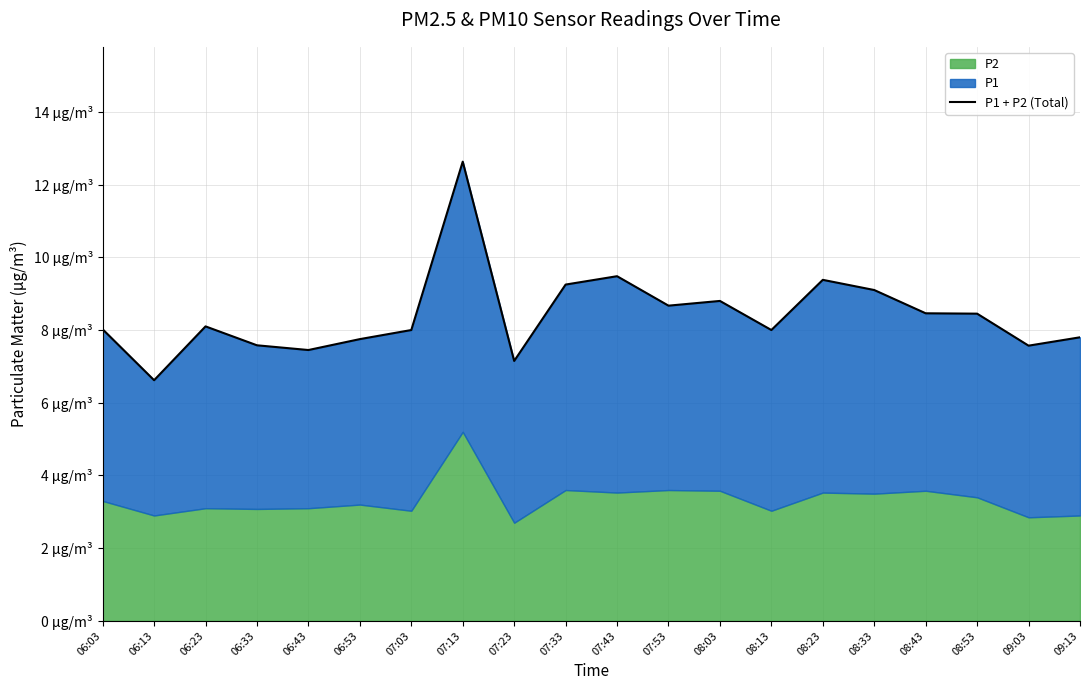

How many lines are shown in the chart?

1